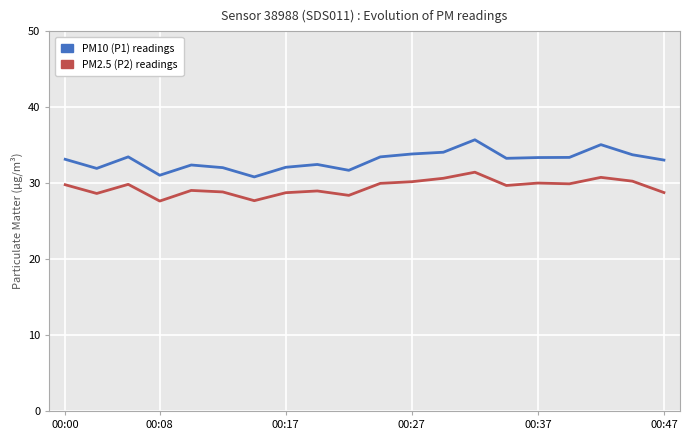

At which label does P2 first exceed 29?

00:00